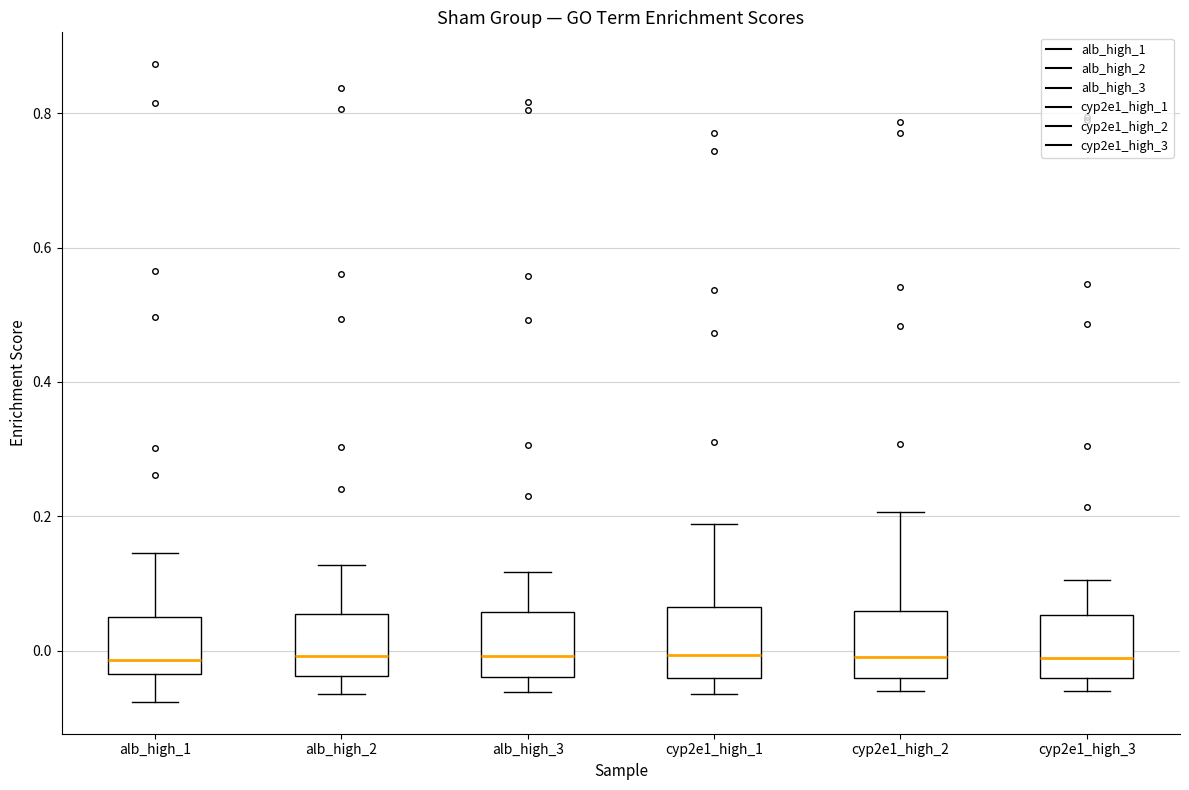

Reading left to right, read every box against the y-axis: the position of its median line, the range the box covers, and the ends of its whiskers. The values are not printed on the chart, so give them approximately, as read against the axis.

alb_high_1: median -0.02, box -0.04 to 0.04, whiskers -0.08 to 0.14
alb_high_2: median 0.00, box -0.04 to 0.06, whiskers -0.06 to 0.12
alb_high_3: median 0.00, box -0.04 to 0.06, whiskers -0.06 to 0.12
cyp2e1_high_1: median 0.00, box -0.04 to 0.06, whiskers -0.06 to 0.18
cyp2e1_high_2: median 0.00, box -0.04 to 0.06, whiskers -0.06 to 0.20
cyp2e1_high_3: median -0.02, box -0.04 to 0.06, whiskers -0.06 to 0.10